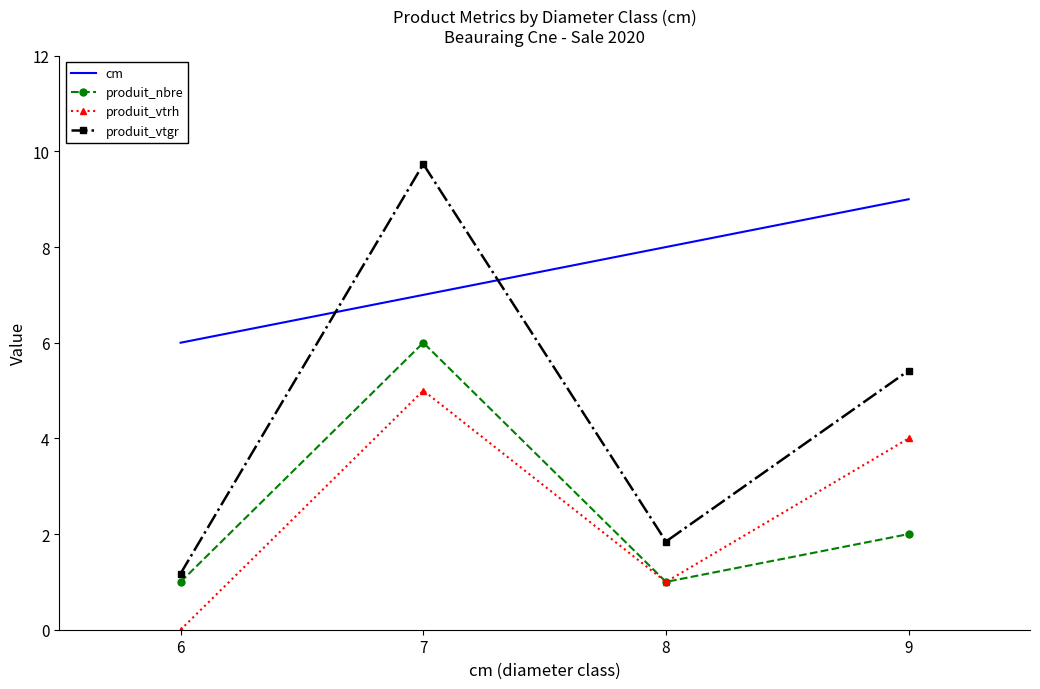

True or false: cm has a value of 11.7 at 8.

False